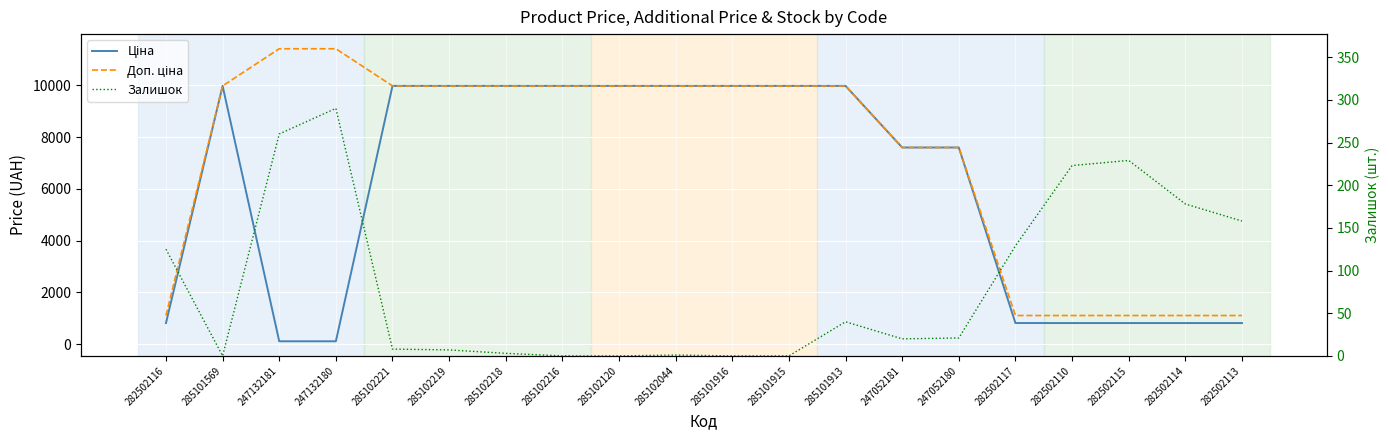

Rank the series at 247052181 from highest to lowest value.

Ціна, Доп. ціна, Залишок